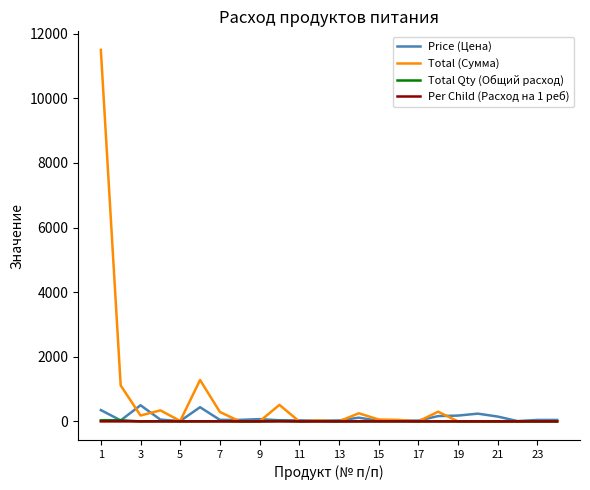

What are all the series names shown in the legend?

Price (Цена), Total (Сумма), Total Qty (Общий расход), Per Child (Расход на 1 реб)